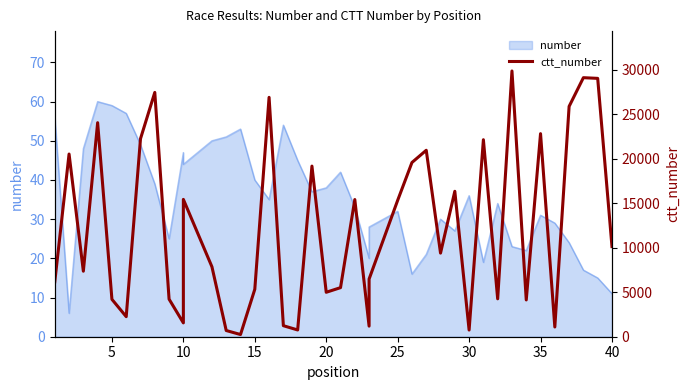

Does the chart have visible grid lines?

No